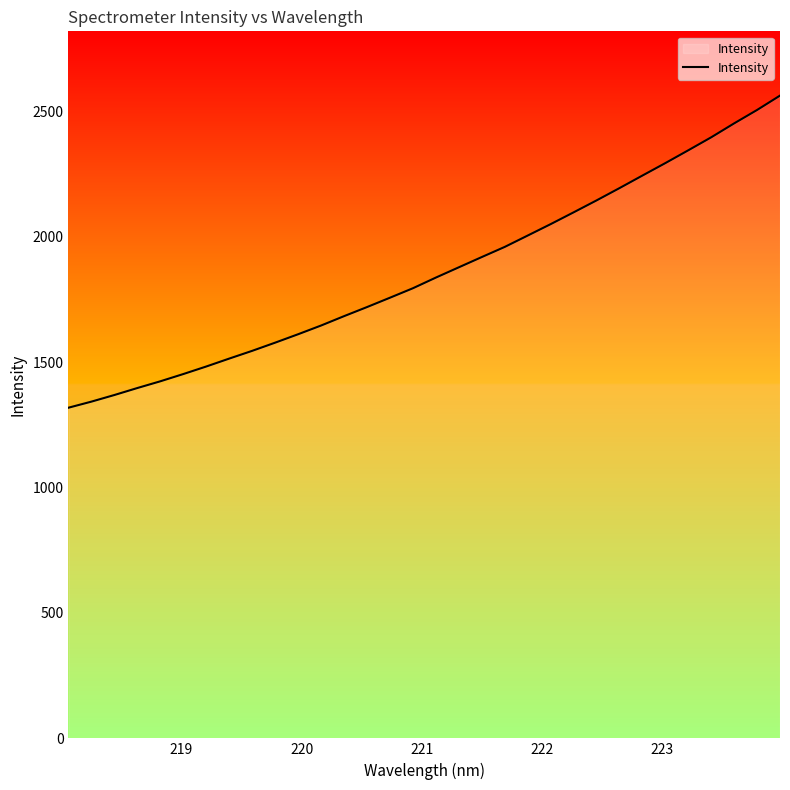

What is the smallest value displayed?

1318.0